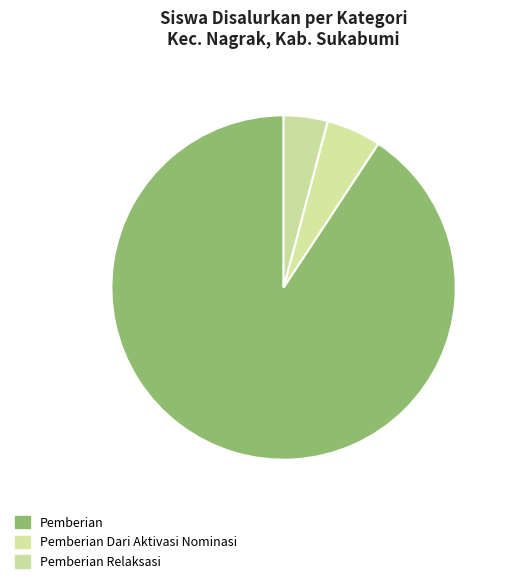

How many slices are in this pie chart?

3